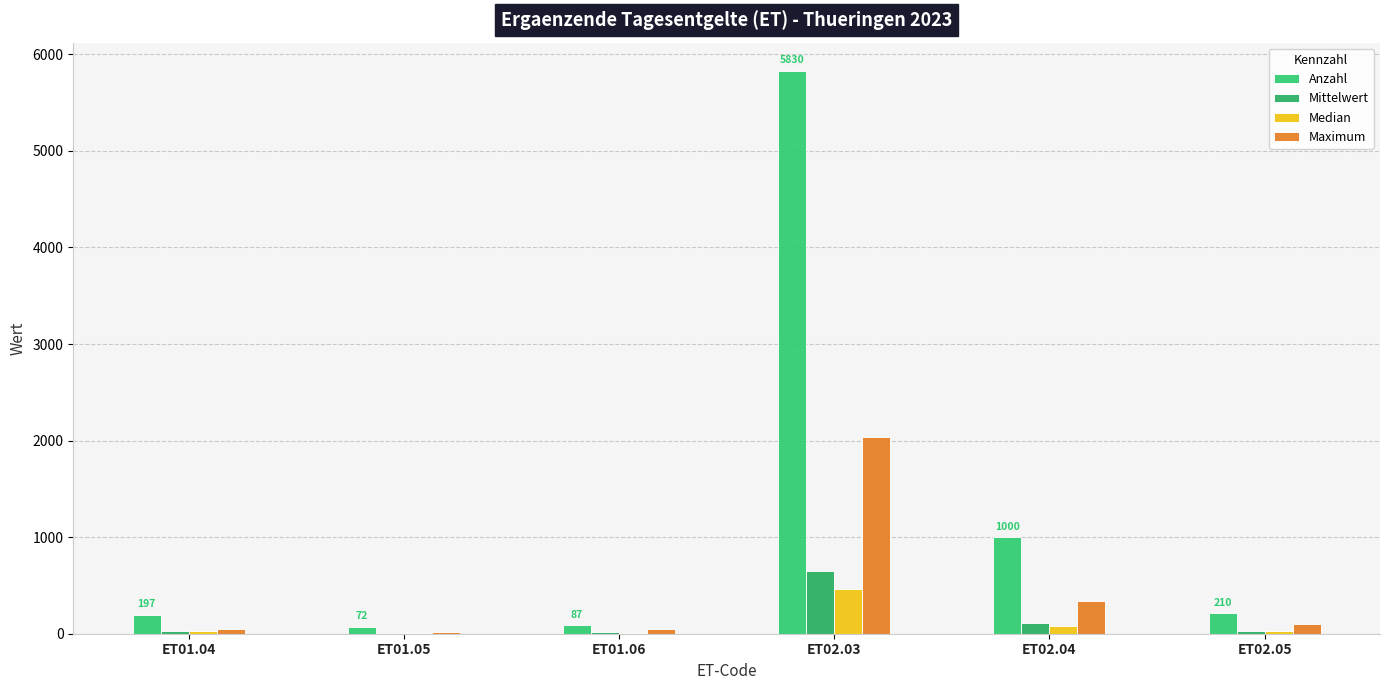

What is the maximum value shown in the chart?

5830.0